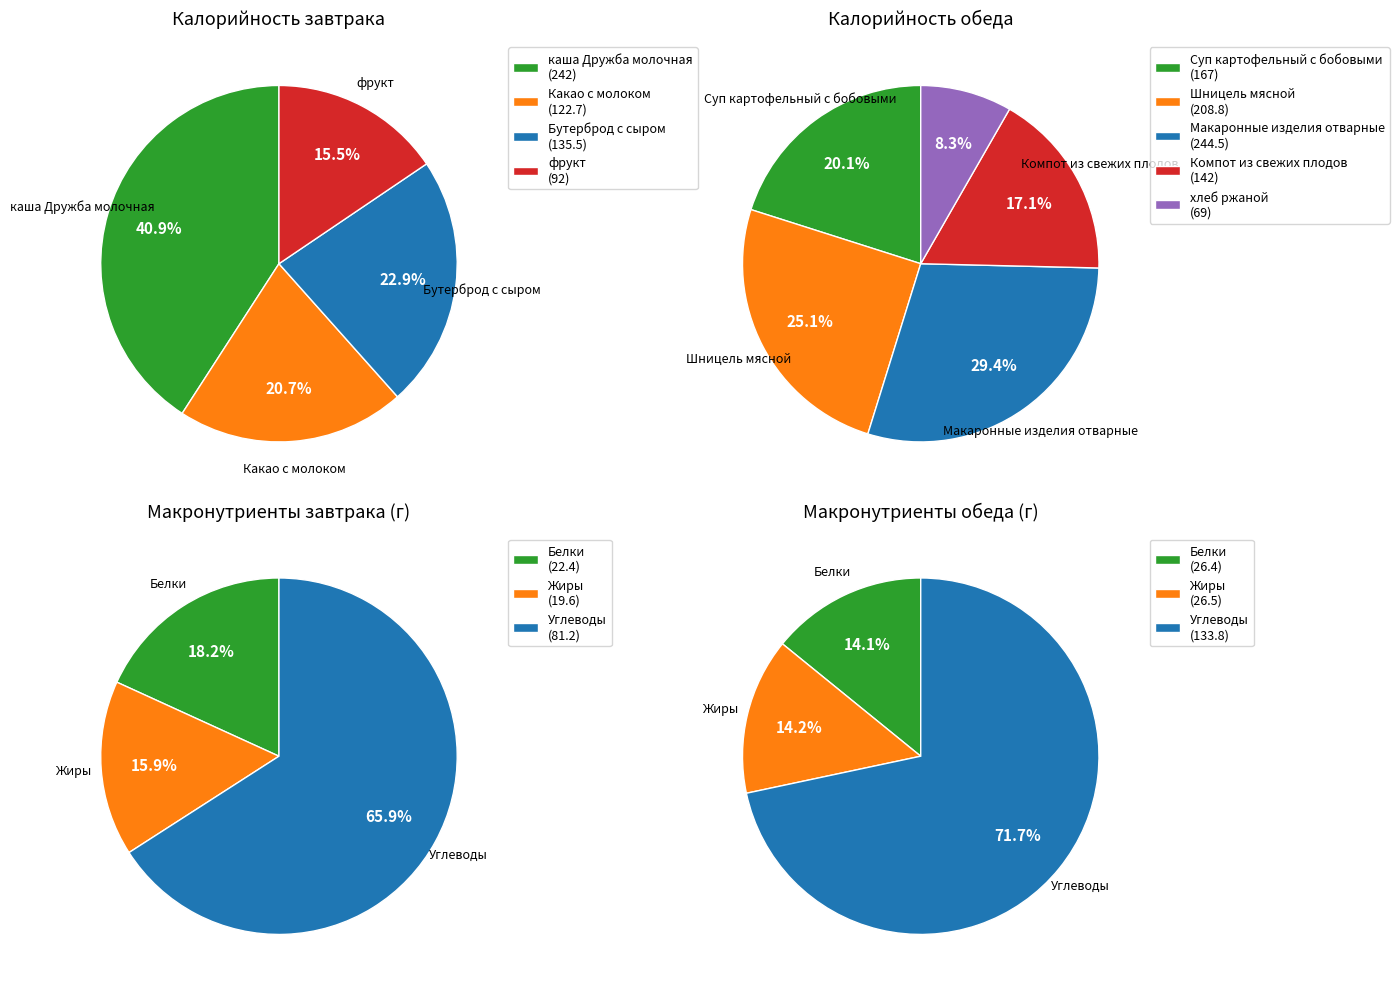

What is the ratio of the value at Бутерброд с сыром to the value at Компот из свежих плодов?

1.0